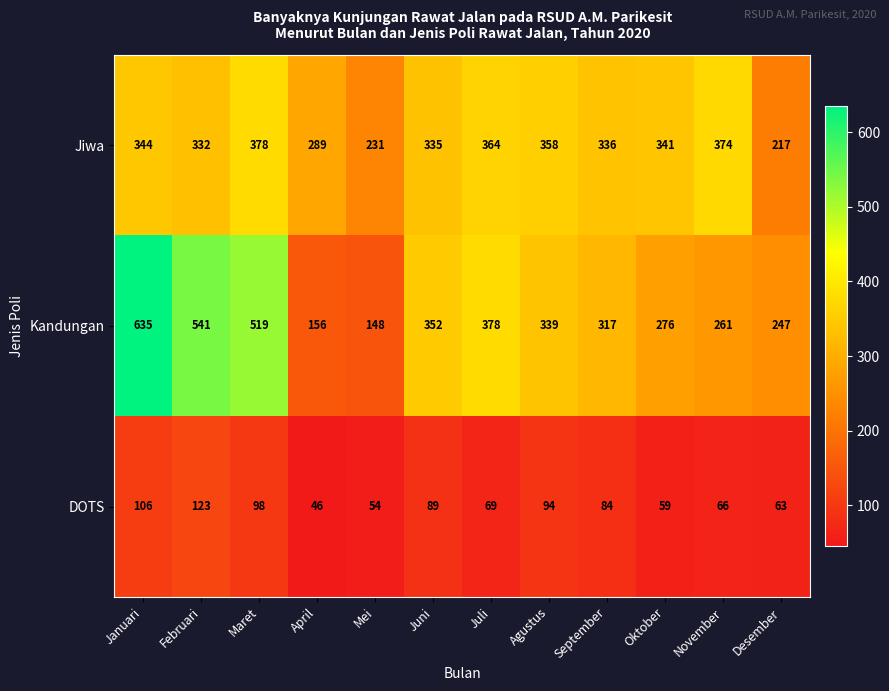

What is the highest value of the Kandungan series?

635